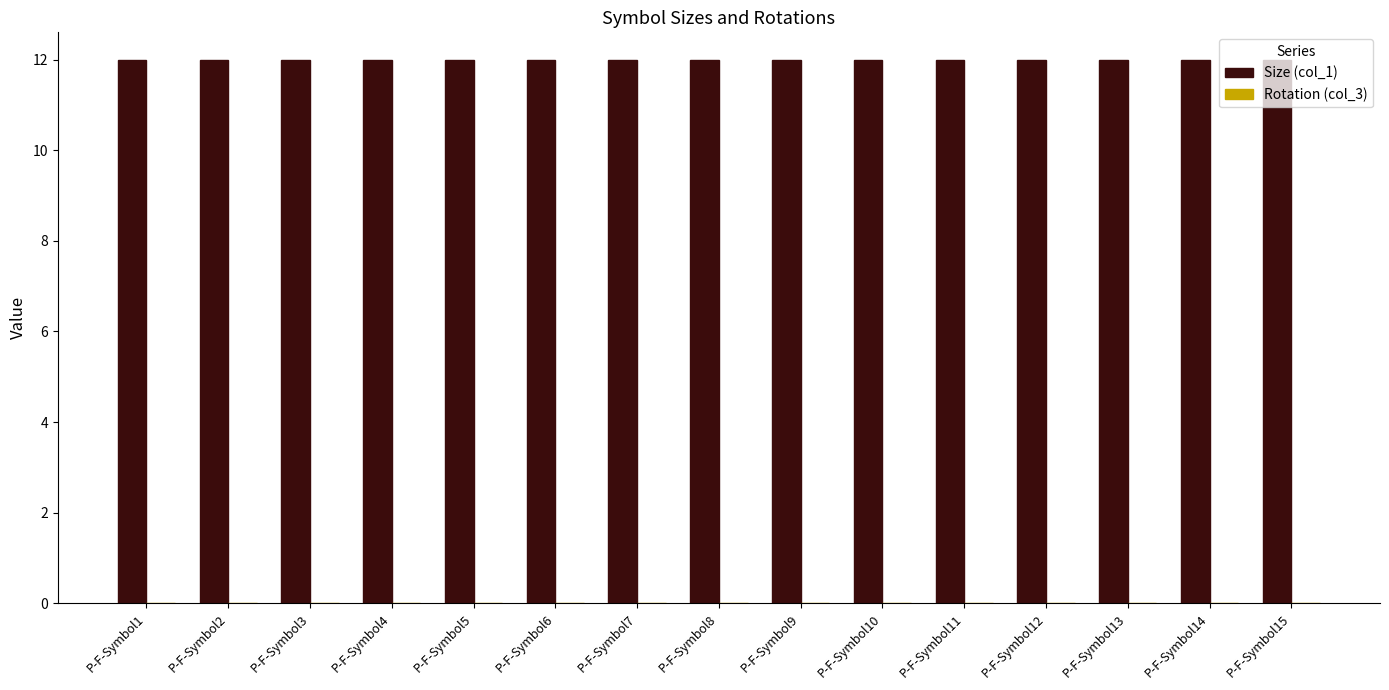

At which label does Size (col_1) reach its minimum?

P-F-Symbol1